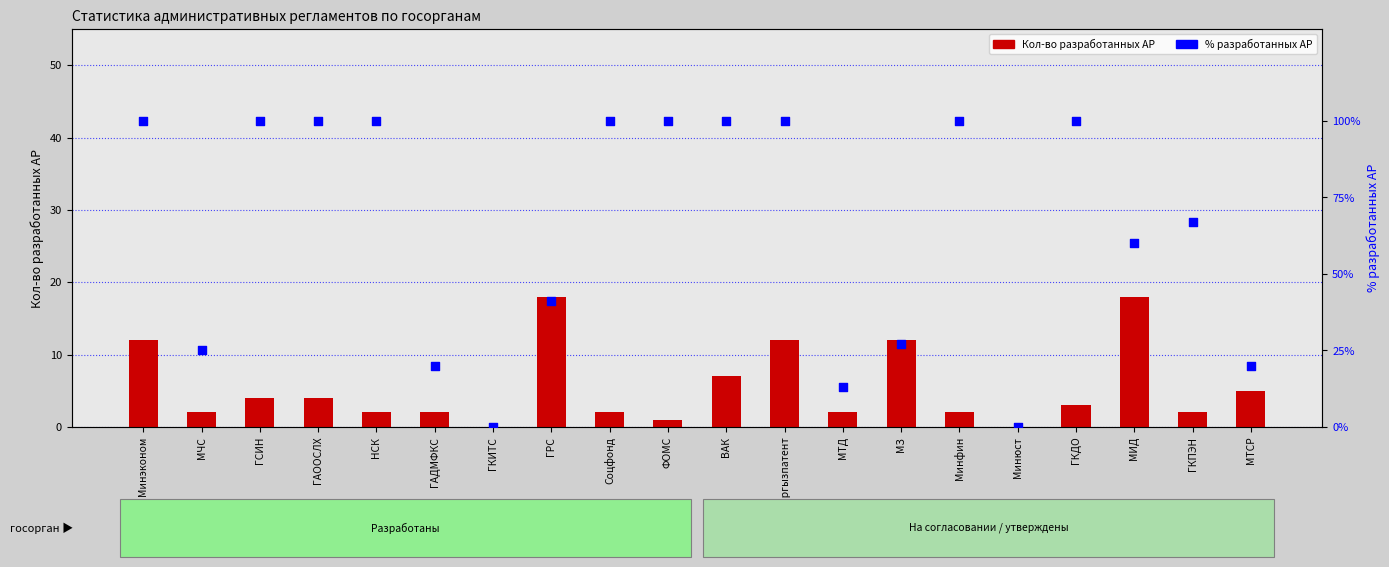

Which series reaches the minimum Y coordinate?

Кол-во разработанных АР